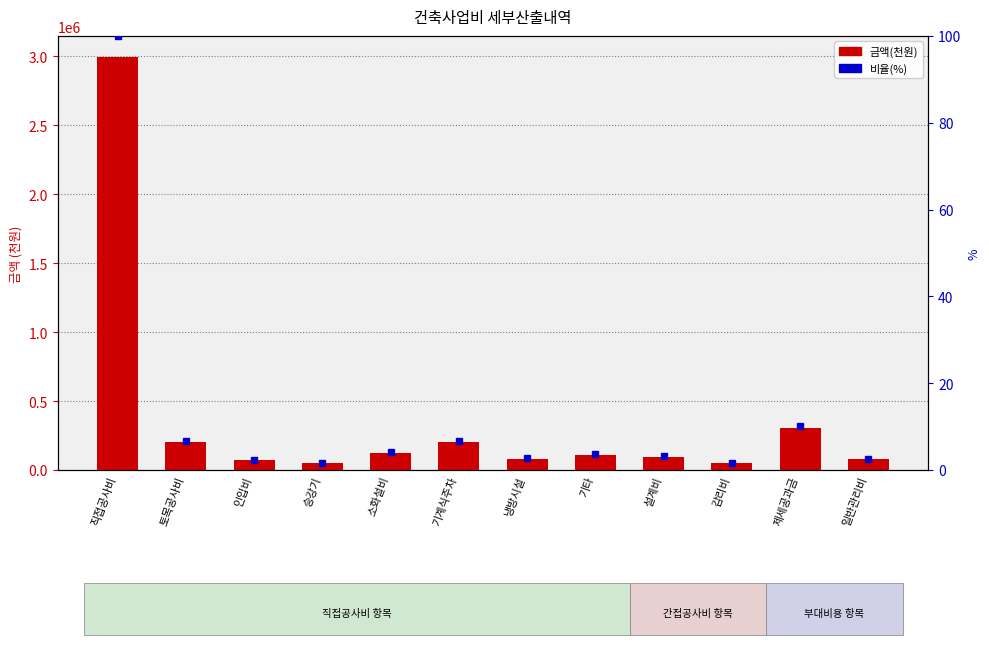

Which series has the largest range (max minus min)?

금액(천원)